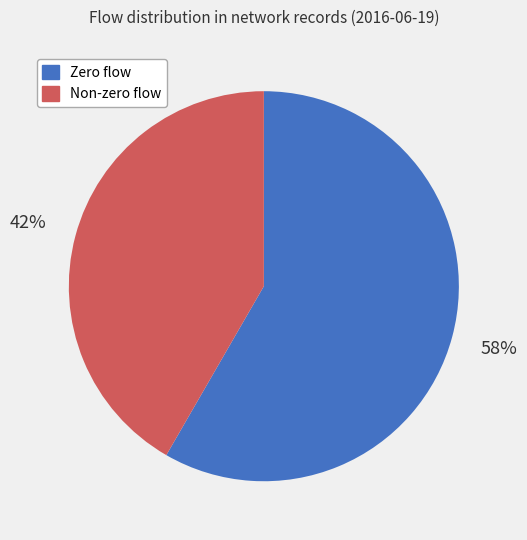

Is there a majority slice in this chart?

Yes